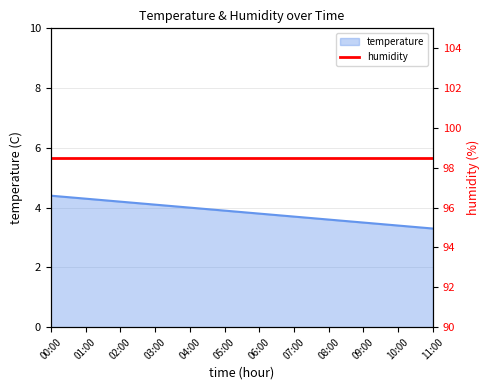

Where is the data nearest to the value 3?

11:00